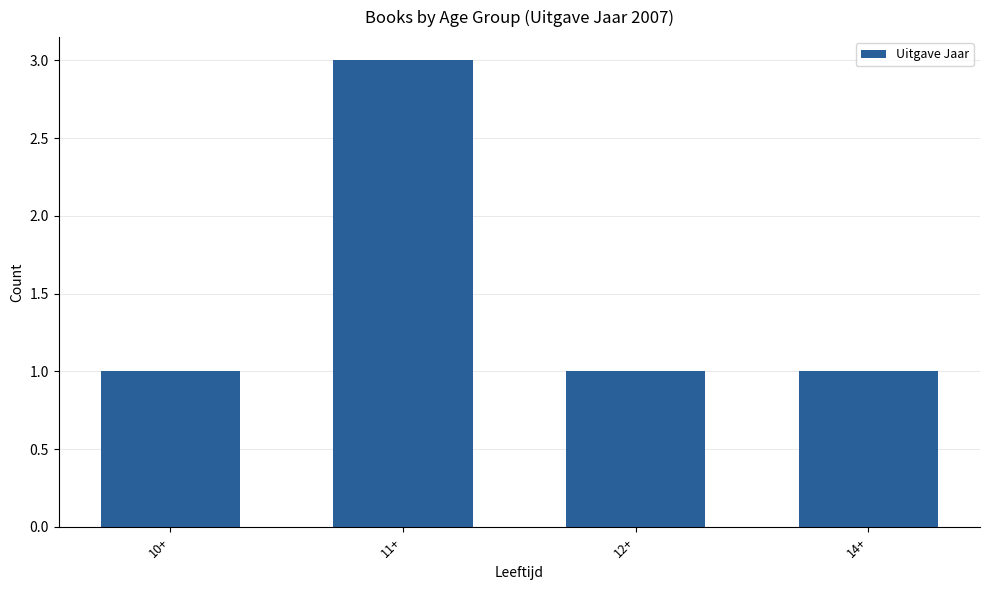

Is it true that the value at 11+ is 2?

False